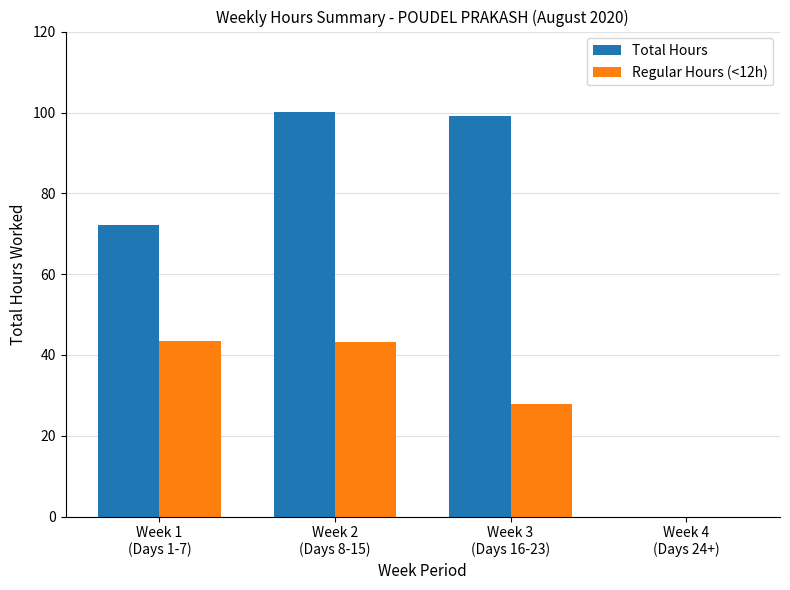

What is the greatest value displayed?

100.0